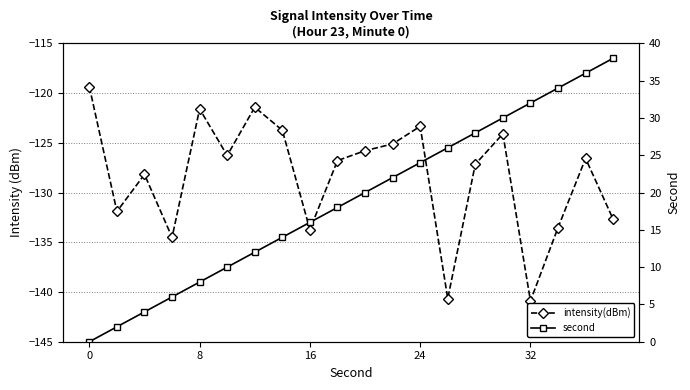

Is the value of second at 24 greater than the value of intensity(dBm) at 0?

Yes